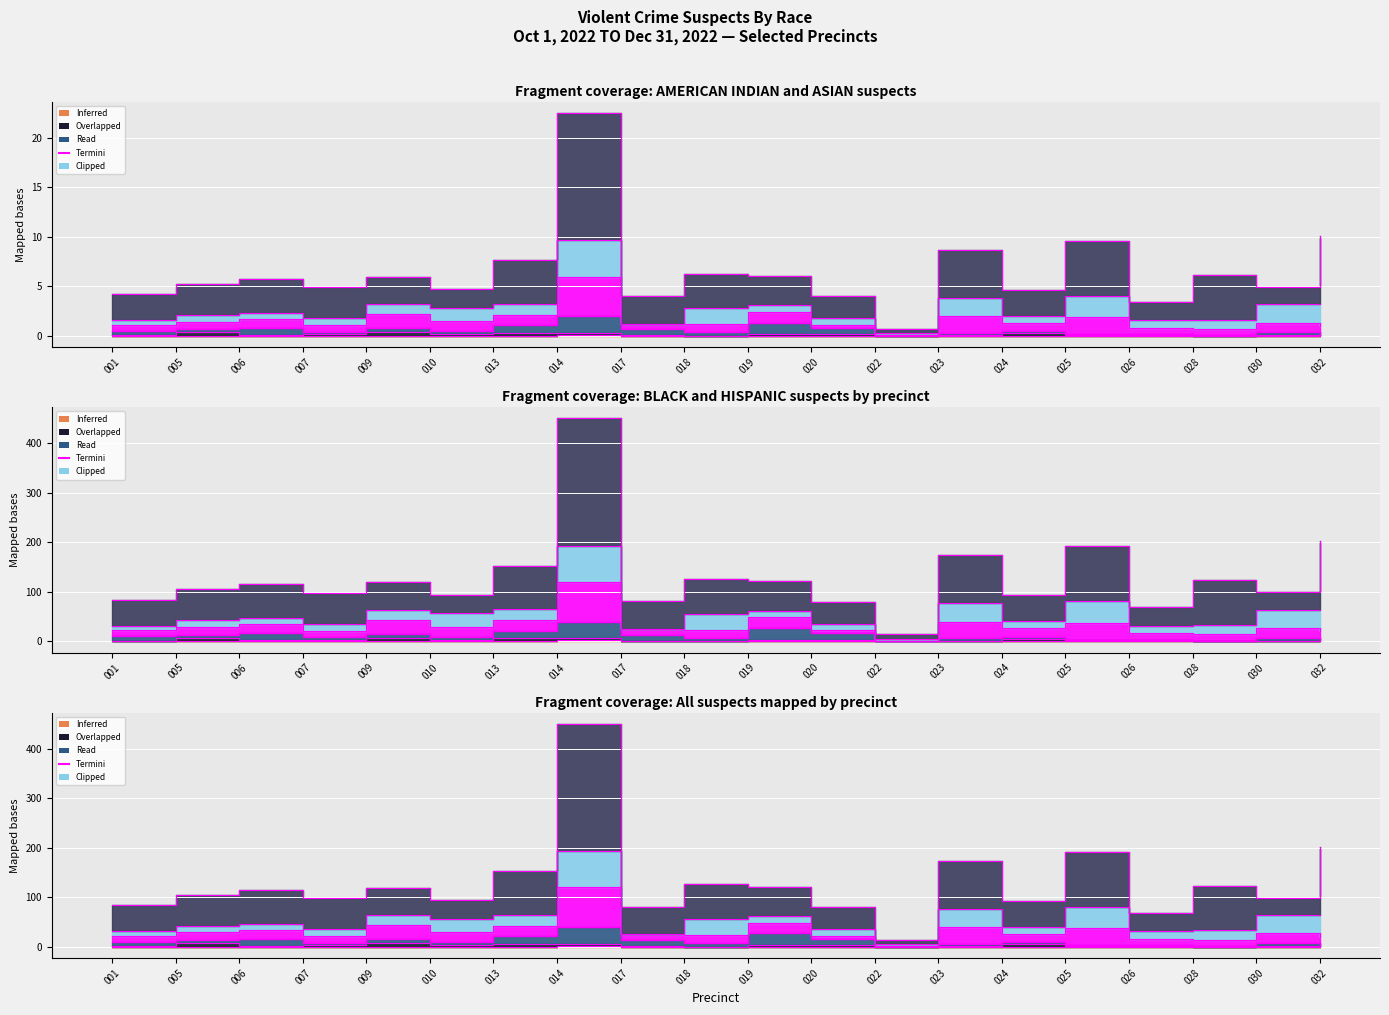

True or false: BLACK and AMERICAN INDIAN/ALASKAN NATIVE intersect in this chart.

False